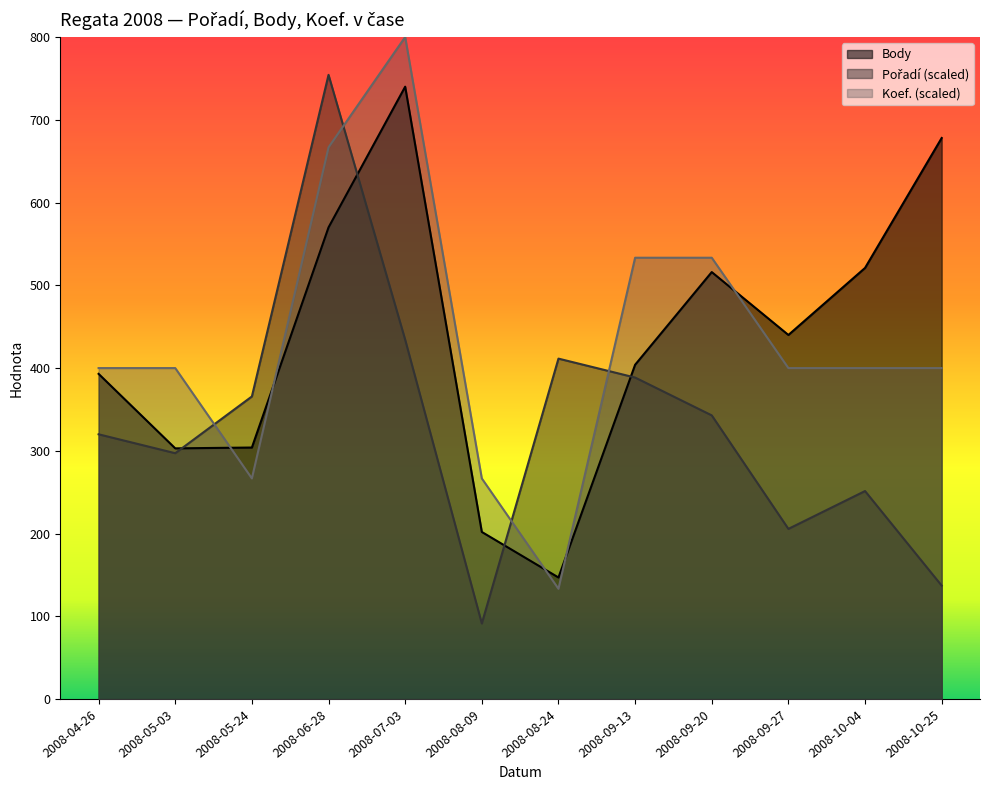

What is the value of the Pořadí point at the 4th from the left?

754.3